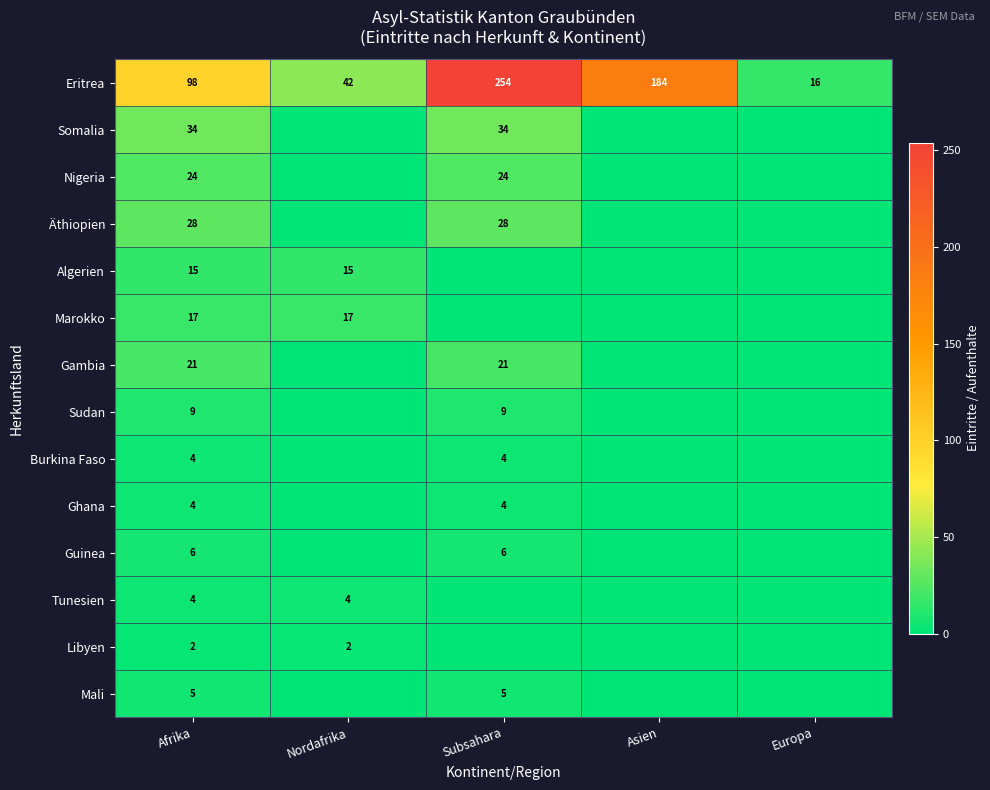

What is the difference between the highest and lowest values at Subsahara?

254